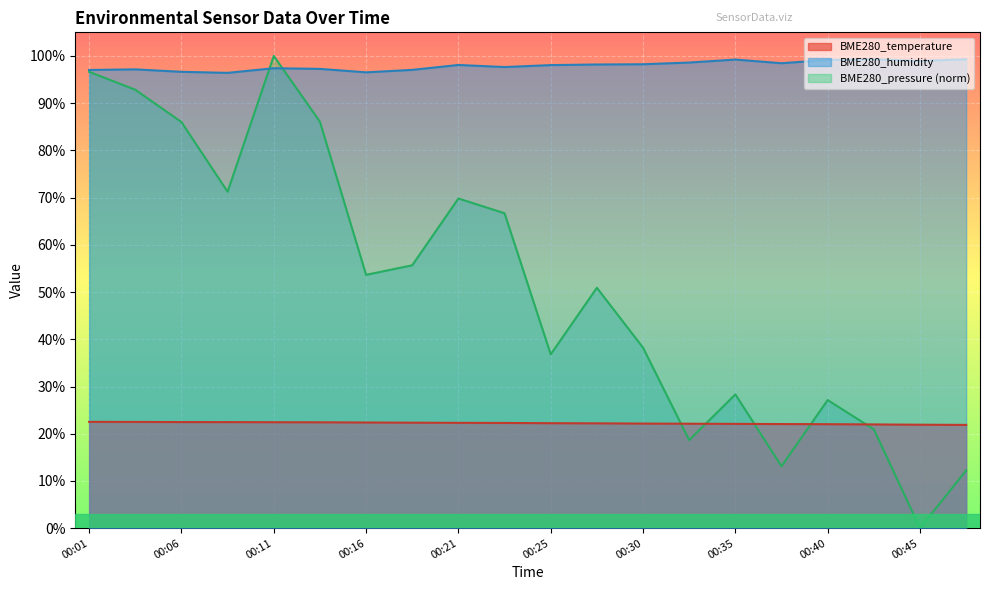

Which category has the highest value in the BME280_humidity series?

00:47